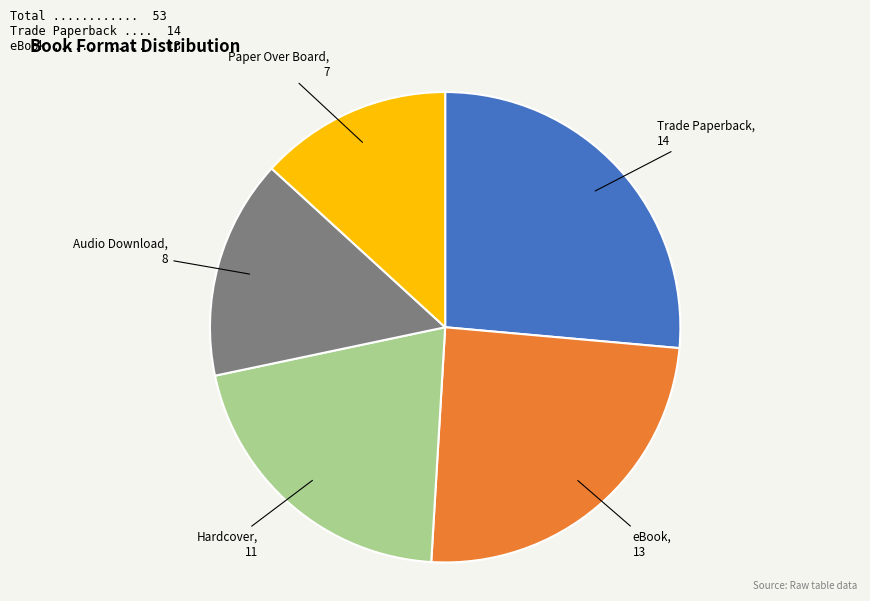

Count the number of slices in the pie.

5